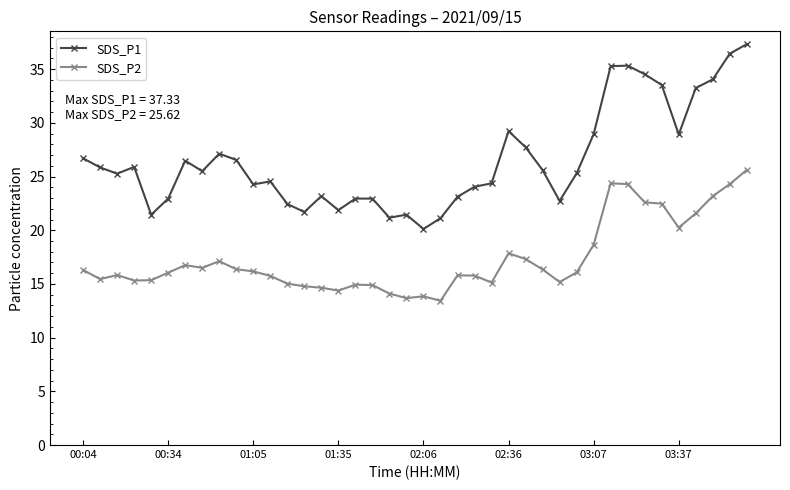

What is the difference between the maximum and minimum values in the SDS_P1 series?

17.2